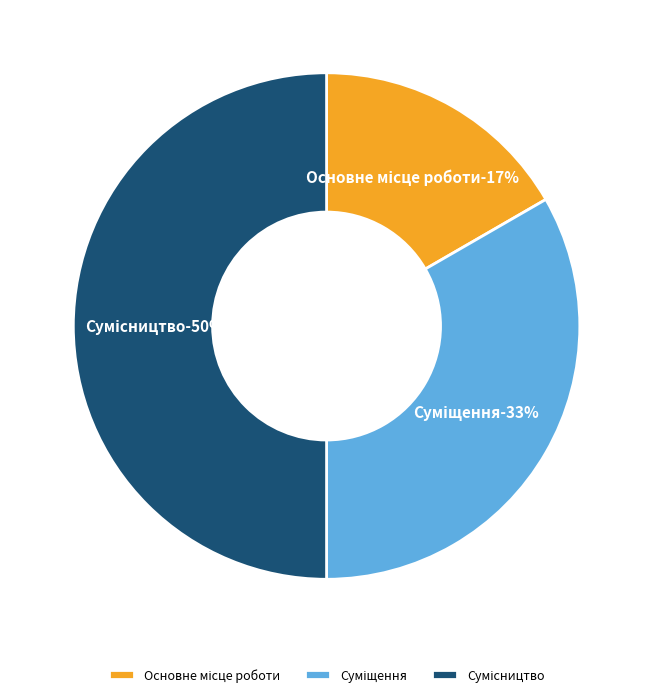

Count the number of slices in the pie.

3